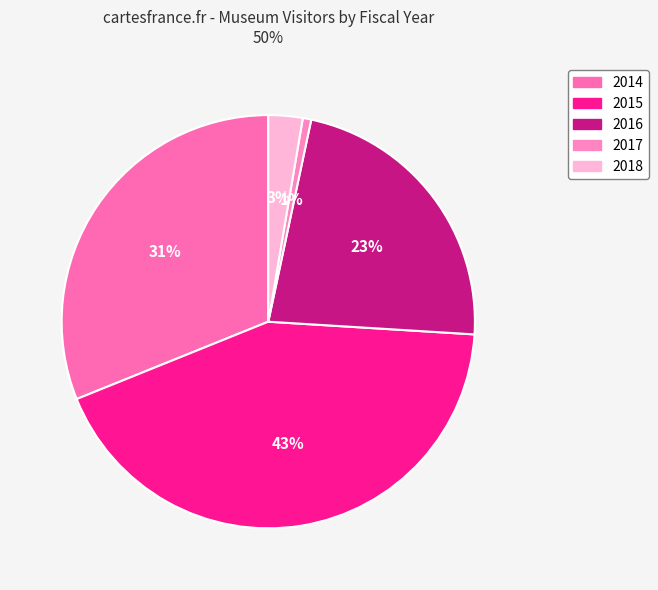

To the nearest percent, what is the average slice percentage?

20%